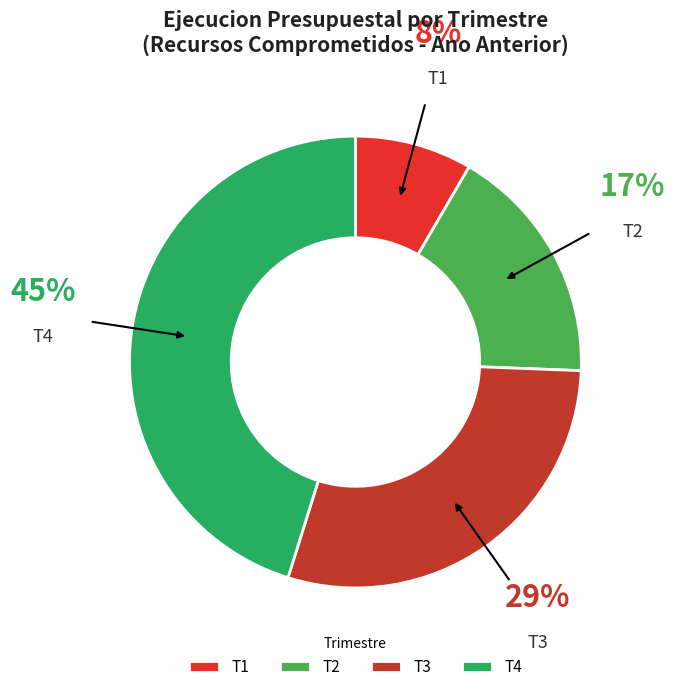

Count the number of slices in the pie.

4